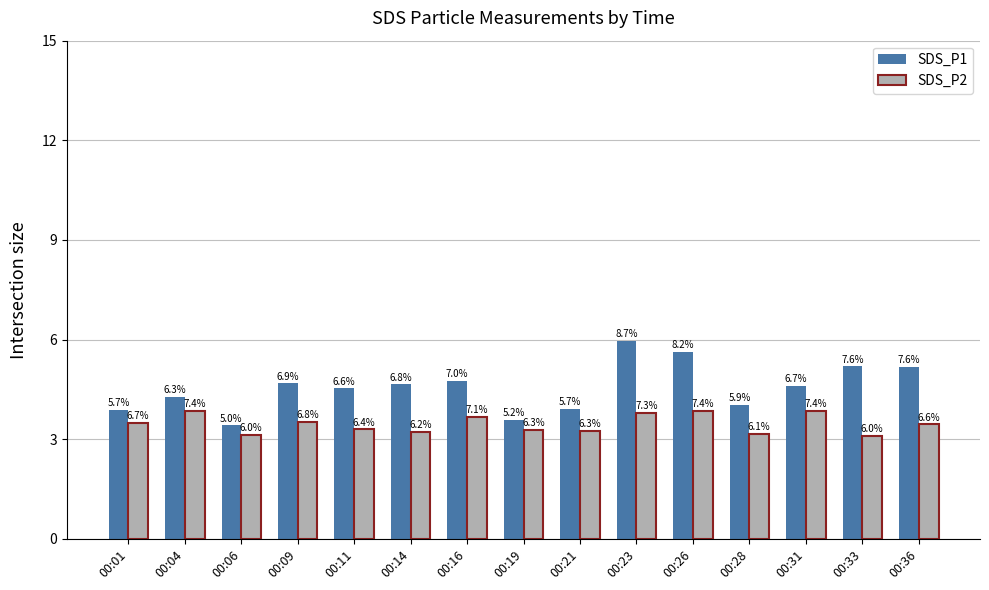

What is the maximum value for SDS_P1?

6.0